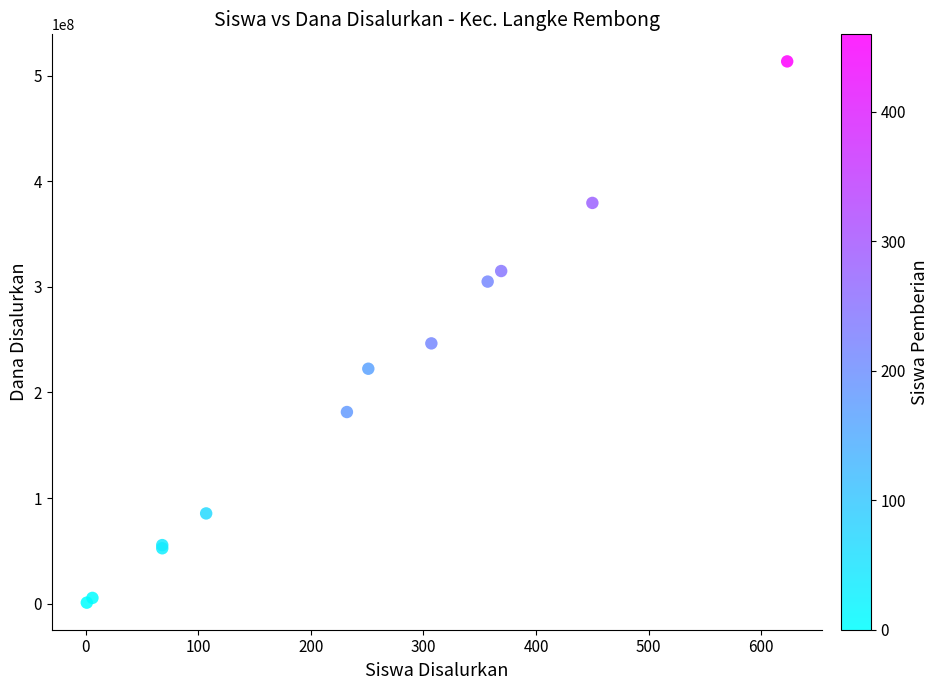

What Y value in the scatter plot is closest to 257250000?

246500000